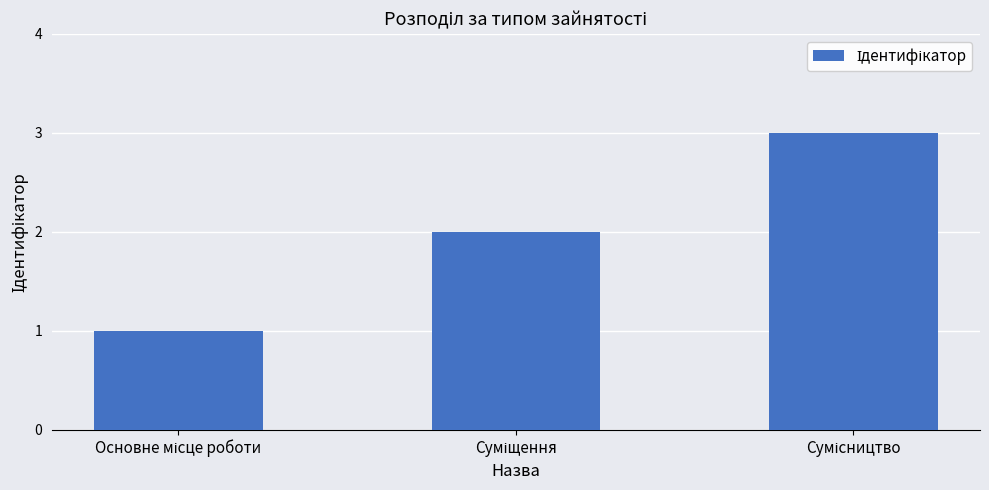

How many data points does each series have?

3